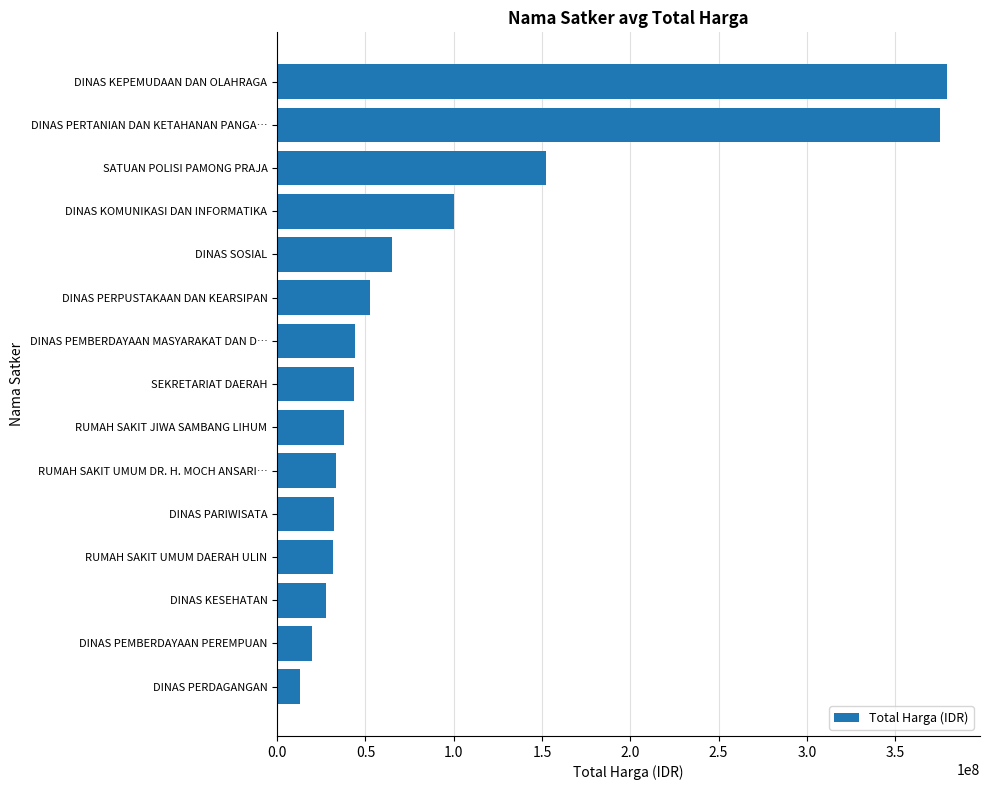

At which label is the value closest to 196000000?

SATUAN POLISI PAMONG PRAJA